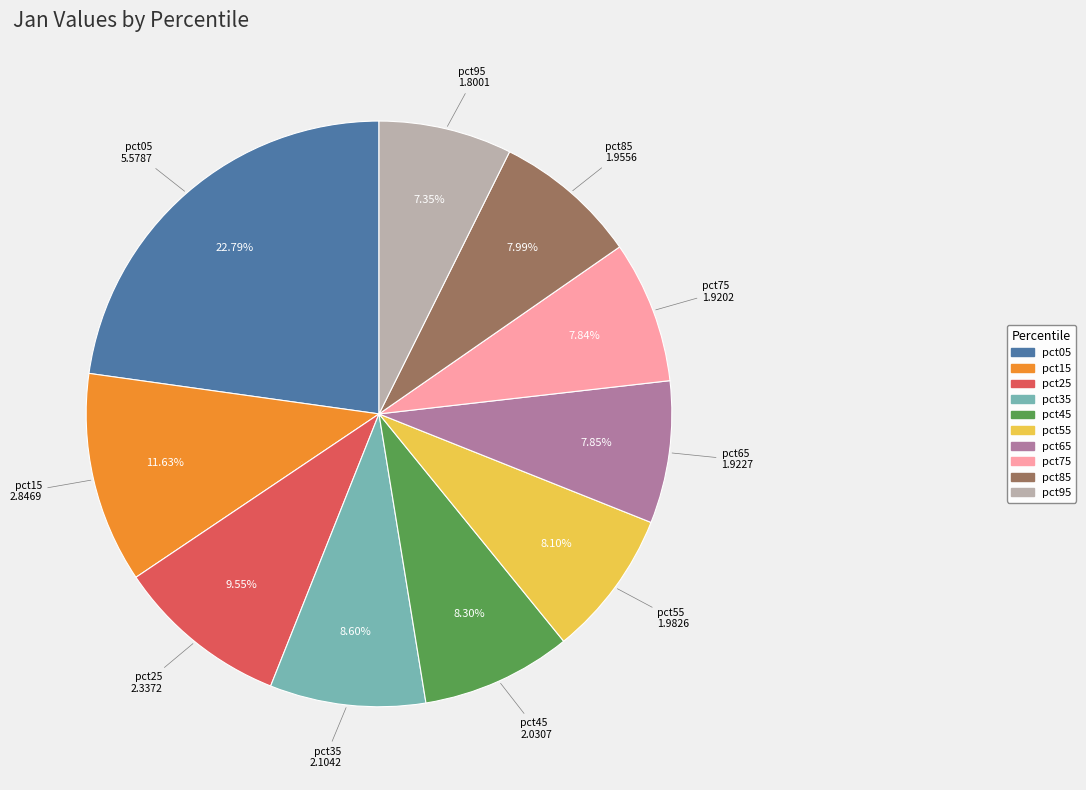

Does pct15 account for over 50% of the chart?

No